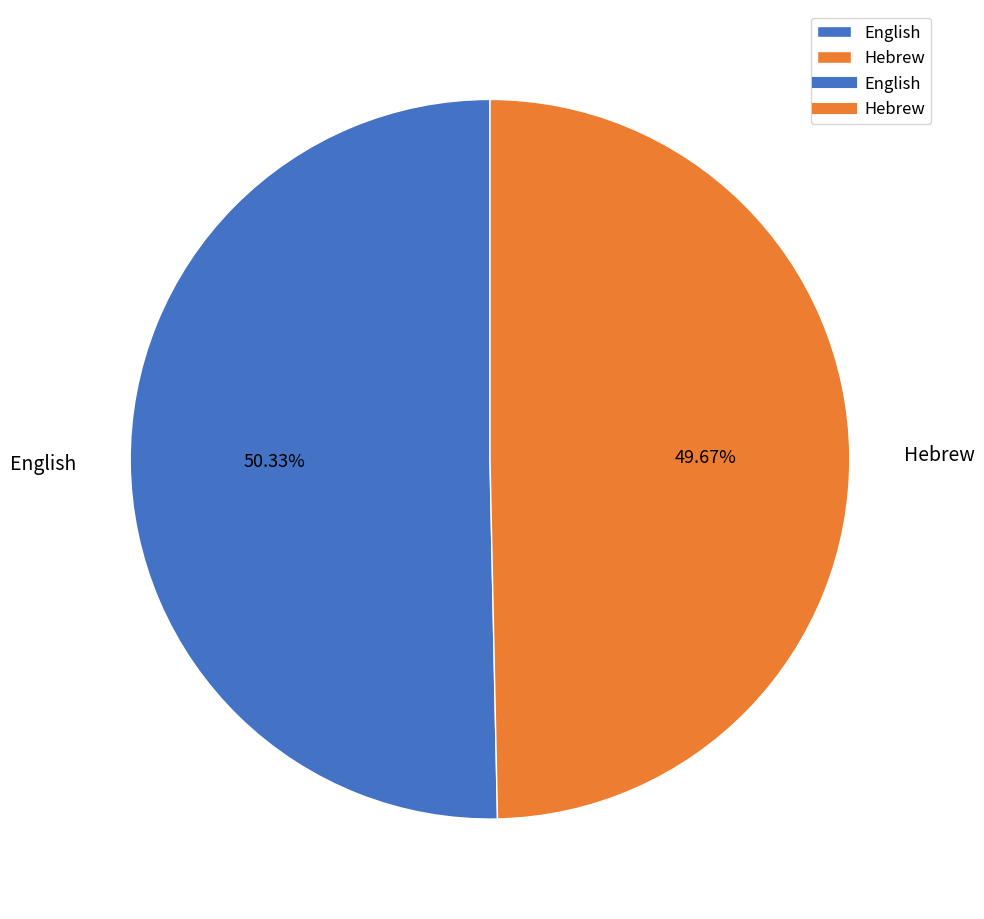

What percentage do English and Hebrew together represent?

100.0%